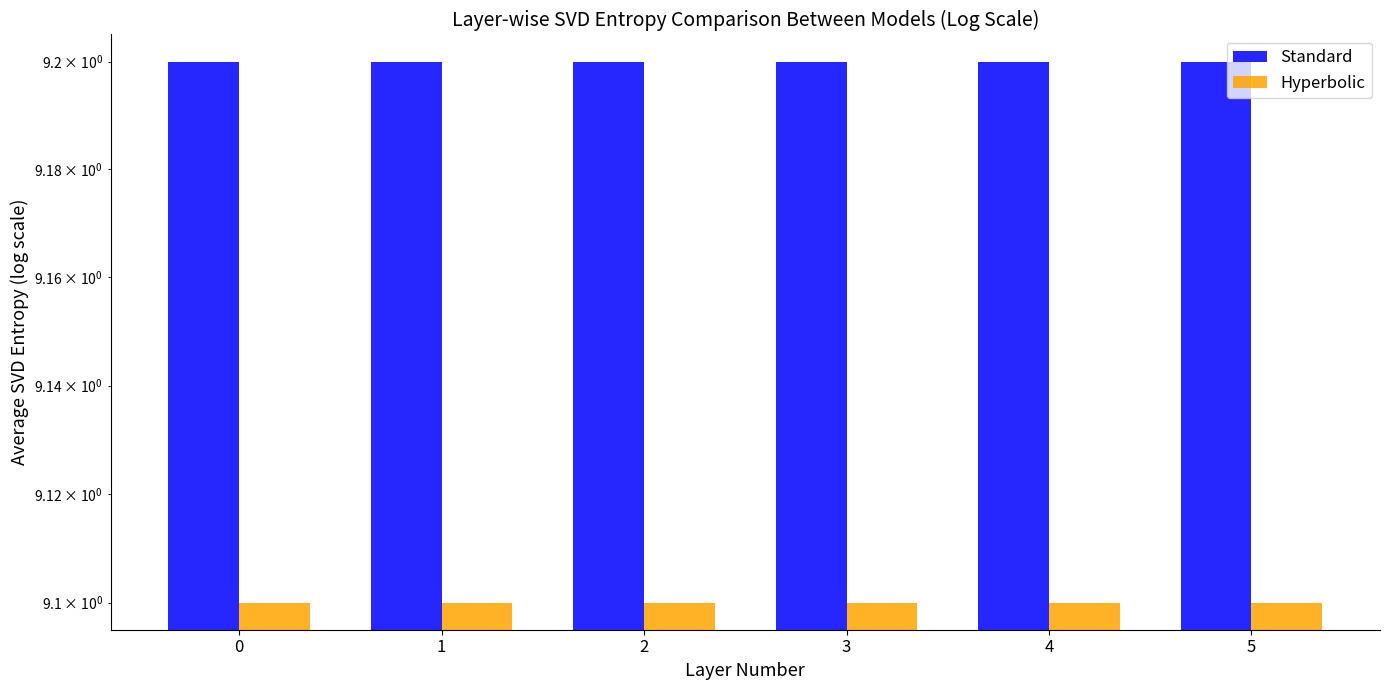

Rank the series by their maximum value, from highest to lowest.

Standard, Hyperbolic